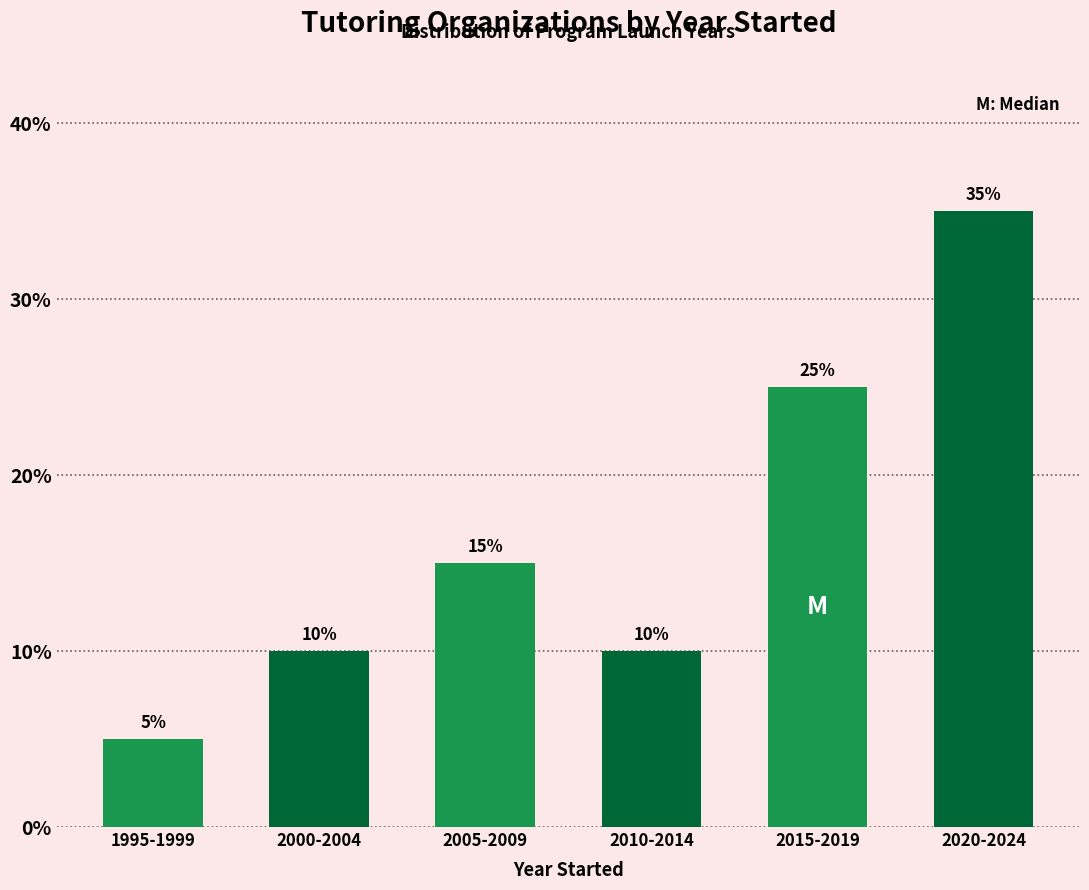

Reading left to right, transcribe all the data shown in this chart.

1995-1999=5	2000-2004=10	2005-2009=15	2010-2014=10	2015-2019=25	2020-2024=35